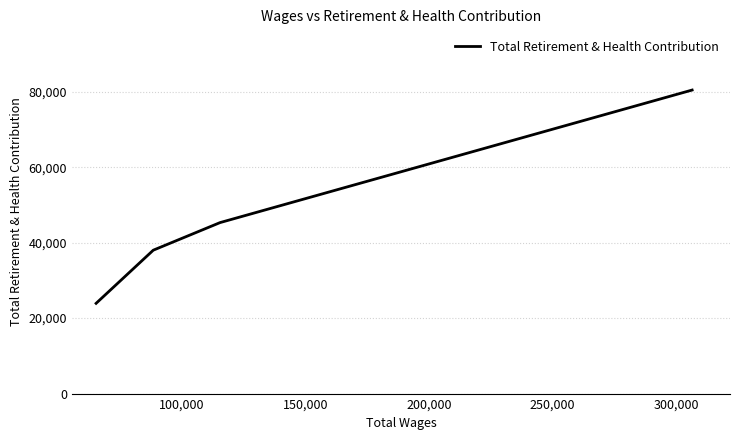

What is the greatest value displayed?

80466